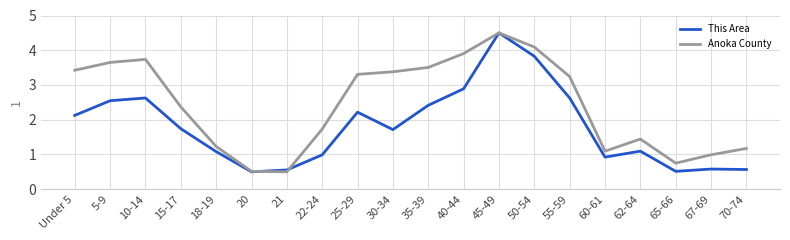

What position from the right is 21?

14